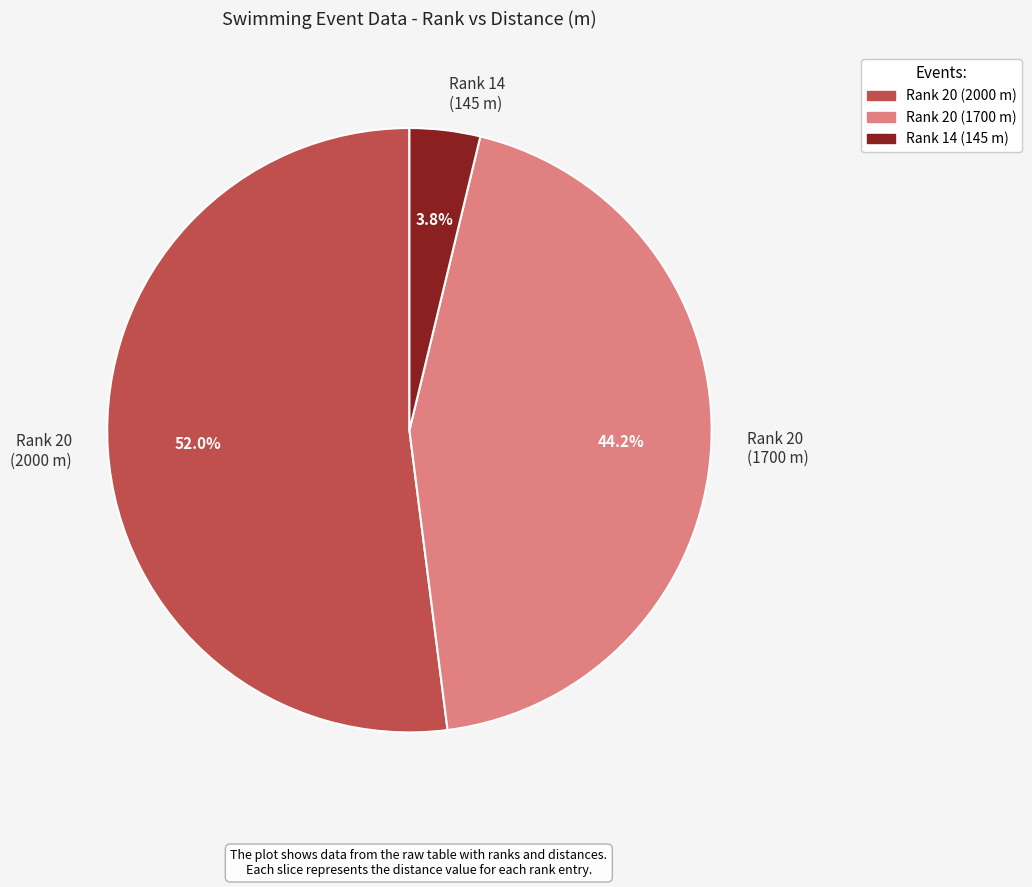

Is there a majority slice in this chart?

Yes